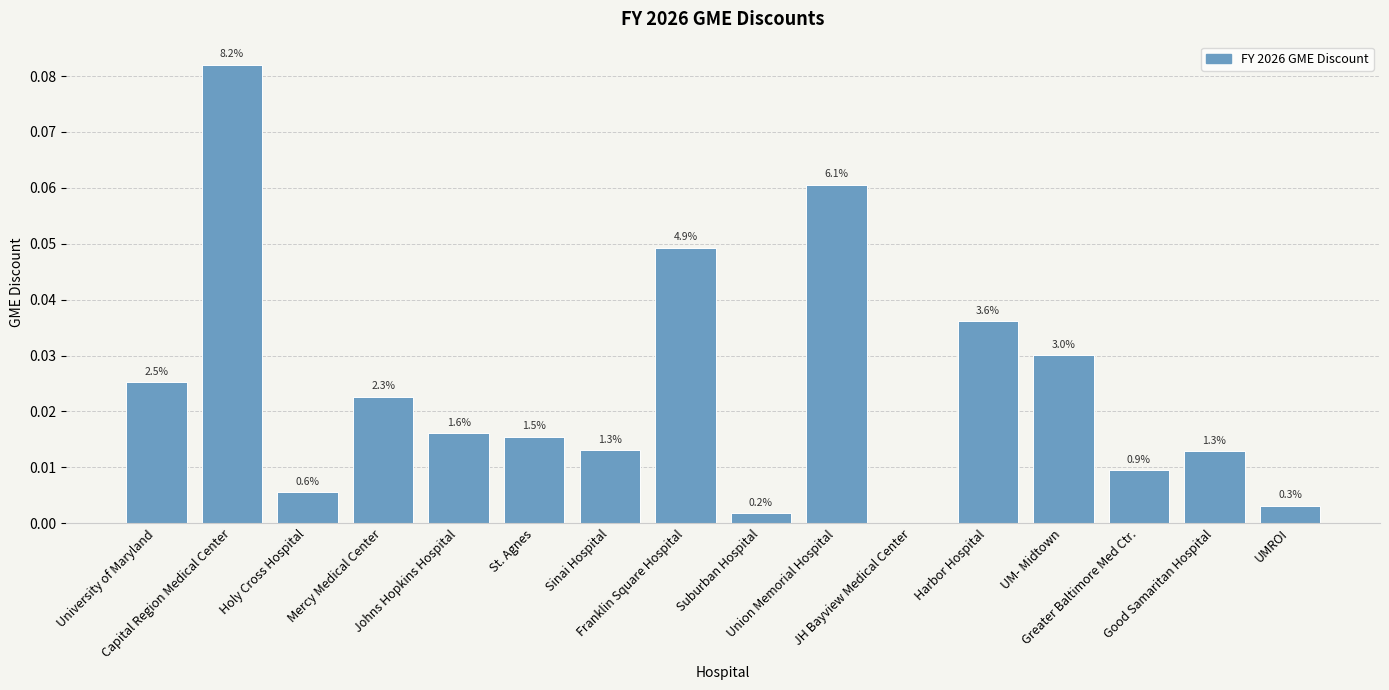

What is the difference between the second highest and minimum values?

0.1